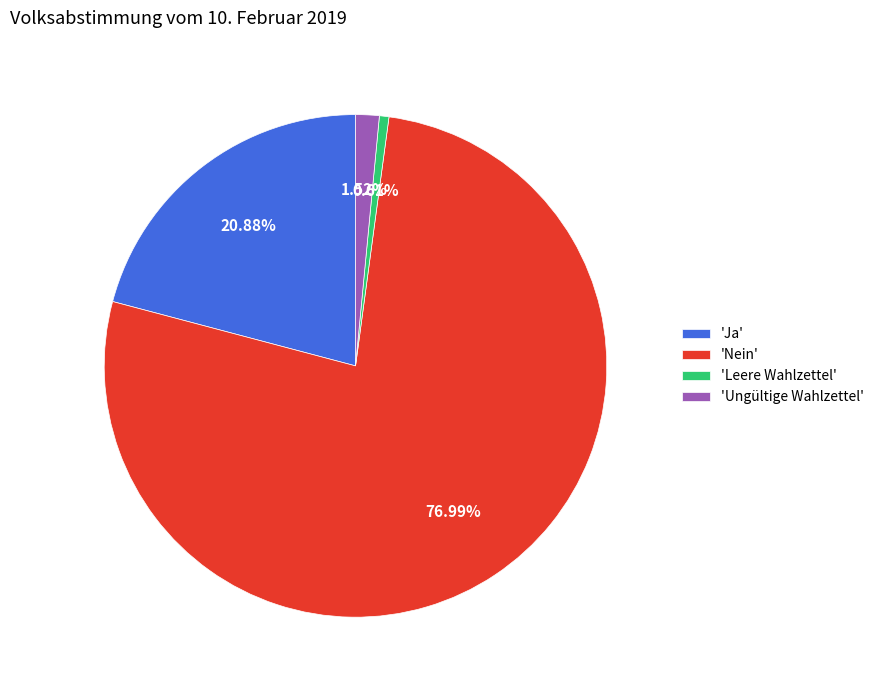

Is 'Nein' the majority of the pie?

Yes